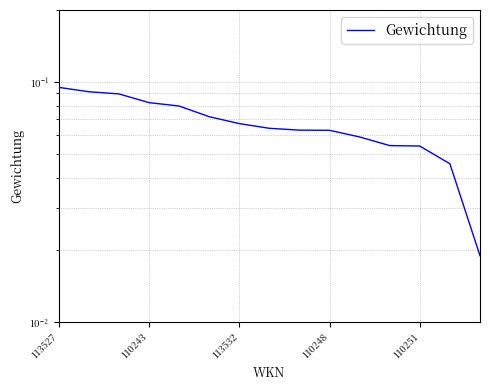

True or false: the data has more than 0 interior local peaks.

False